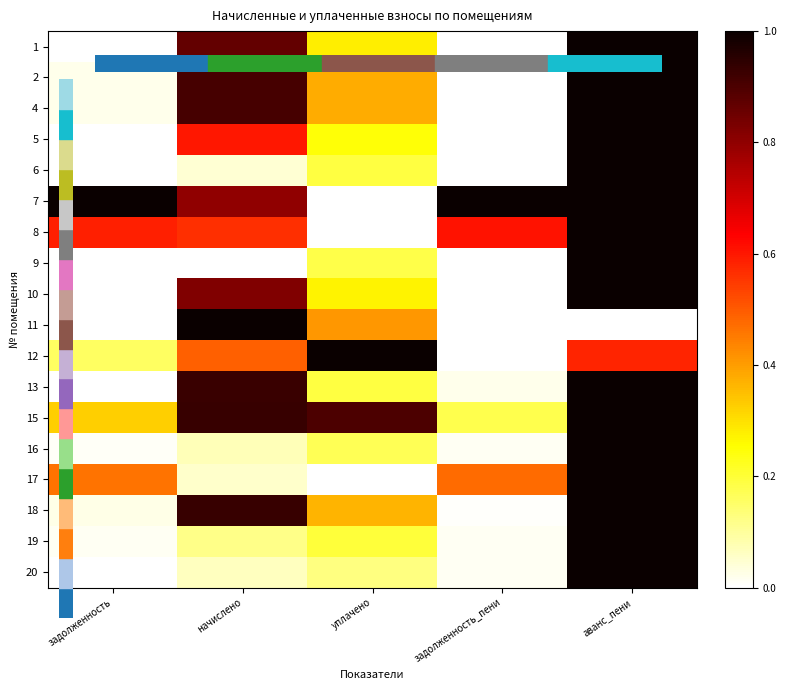

Reading right to left, list all the values displayed in this chart.

1: аванс_пени=1.0	задолженность_пени=0.0	уплачено=0.3	начислено=0.9	задолженность=0.0
2: аванс_пени=1.0	задолженность_пени=0.0	уплачено=0.4	начислено=0.9	задолженность=0.0
4: аванс_пени=1.0	задолженность_пени=0.0	уплачено=0.4	начислено=0.9	задолженность=0.0
5: аванс_пени=1.0	задолженность_пени=0.0	уплачено=0.2	начислено=0.6	задолженность=0.0
6: аванс_пени=1.0	задолженность_пени=0.0	уплачено=0.2	начислено=0.0	задолженность=0.0
7: аванс_пени=1.0	задолженность_пени=1.0	уплачено=0.0	начислено=0.8	задолженность=1.0
8: аванс_пени=1.0	задолженность_пени=0.6	уплачено=0.0	начислено=0.6	задолженность=0.6
9: аванс_пени=1.0	задолженность_пени=0.0	уплачено=0.2	начислено=0.0	задолженность=0.0
10: аванс_пени=1.0	задолженность_пени=0.0	уплачено=0.3	начислено=0.8	задолженность=0.0
11: аванс_пени=0.0	задолженность_пени=0.0	уплачено=0.4	начислено=1.0	задолженность=0.0
12: аванс_пени=0.6	задолженность_пени=0.0	уплачено=1.0	начислено=0.5	задолженность=0.2
13: аванс_пени=1.0	задолженность_пени=0.0	уплачено=0.2	начислено=0.9	задолженность=0.0
15: аванс_пени=1.0	задолженность_пени=0.2	уплачено=0.9	начислено=0.9	задолженность=0.3
16: аванс_пени=1.0	задолженность_пени=0.0	уплачено=0.2	начислено=0.1	задолженность=0.0
17: аванс_пени=1.0	задолженность_пени=0.5	уплачено=0.0	начислено=0.1	задолженность=0.5
18: аванс_пени=1.0	задолженность_пени=0.0	уплачено=0.4	начислено=0.9	задолженность=0.0
19: аванс_пени=1.0	задолженность_пени=0.0	уплачено=0.2	начислено=0.1	задолженность=0.0
20: аванс_пени=1.0	задолженность_пени=0.0	уплачено=0.1	начислено=0.1	задолженность=0.0